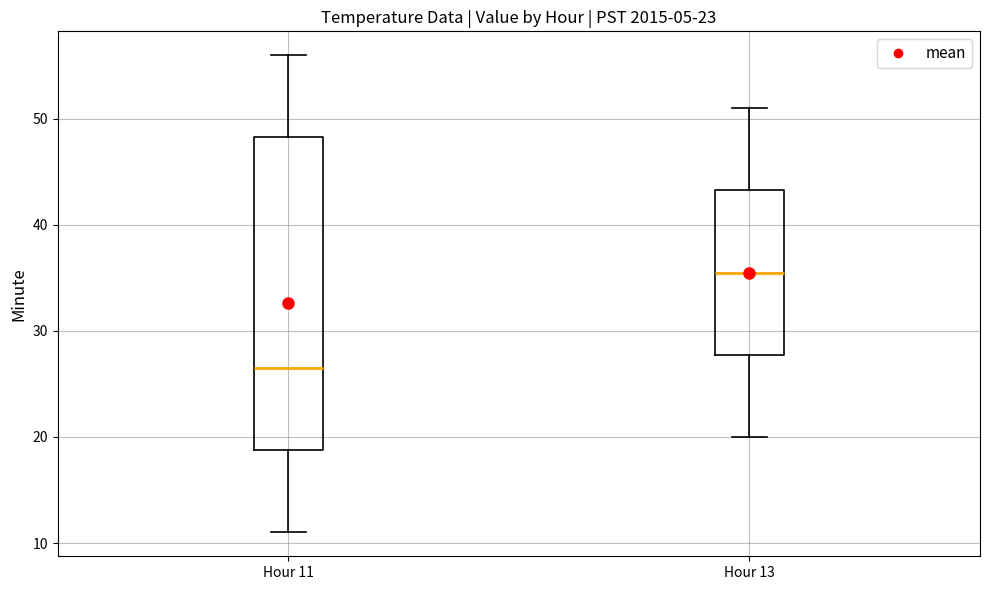

Reading left to right, read every box against the y-axis: the position of its median line, the range the box covers, and the ends of its whiskers. The values are not printed on the chart, so give them approximately, as read against the axis.

Hour 11: median 27, box 19 to 48, whiskers 11 to 56
Hour 13: median 36, box 28 to 43, whiskers 20 to 51